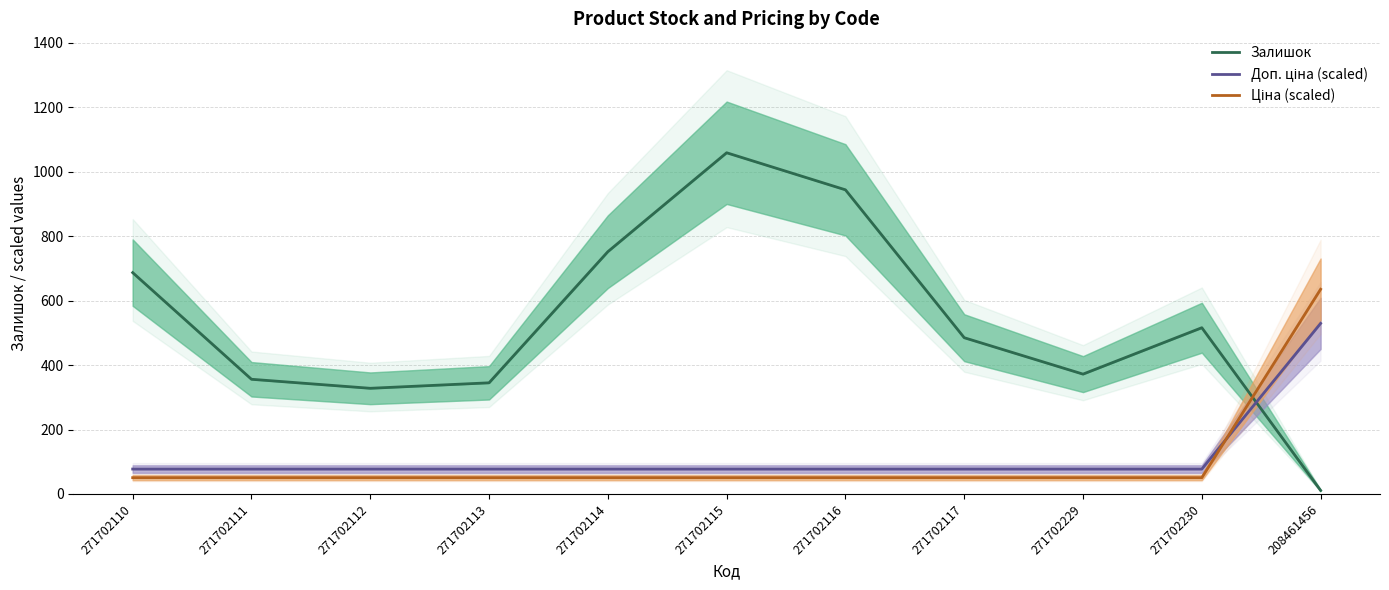

Which series has the widest spread of values?

Залишок